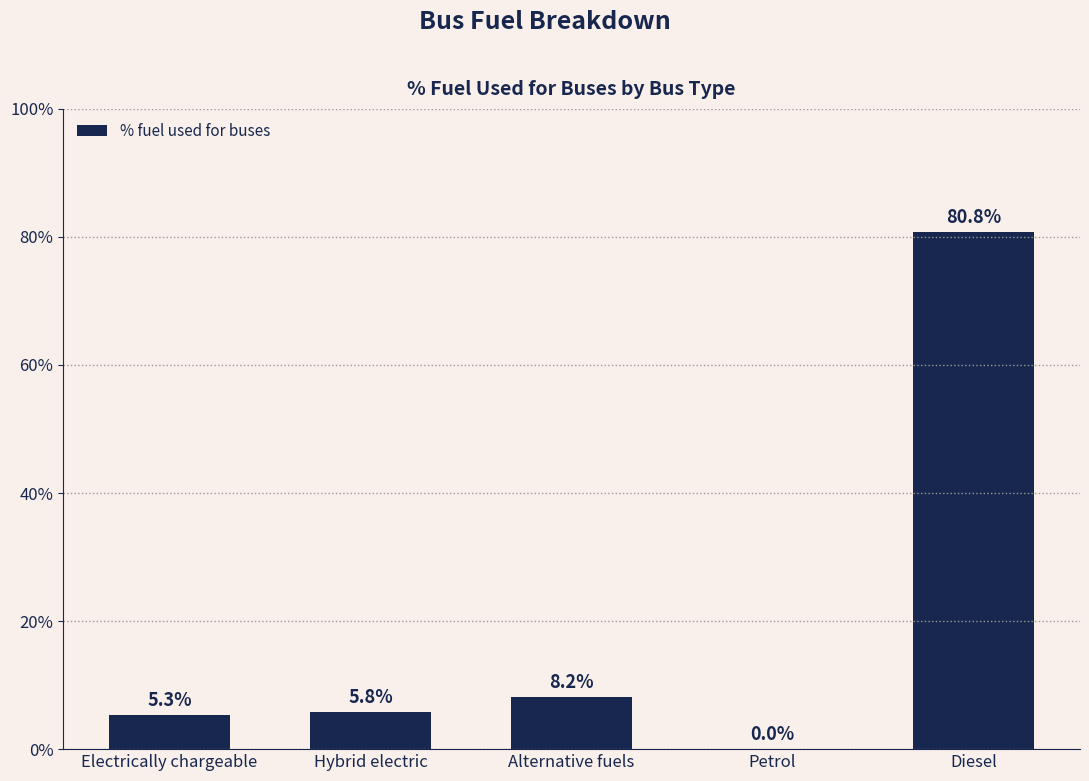

Which has a higher value, Petrol or Alternative fuels?

Alternative fuels